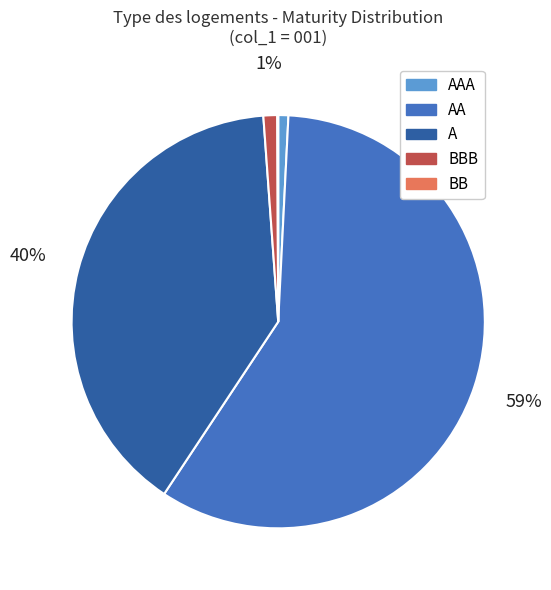

Which slice is the largest?

AA